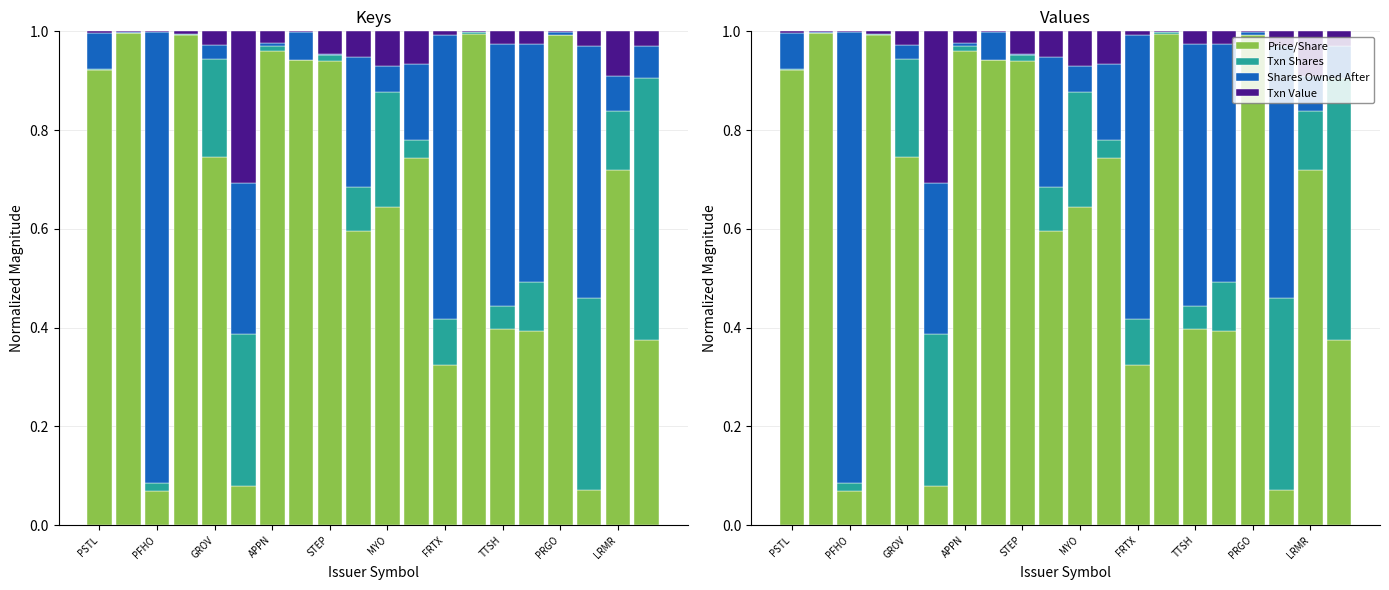

What is the spread (max minus min) of values at APPN?

1.0